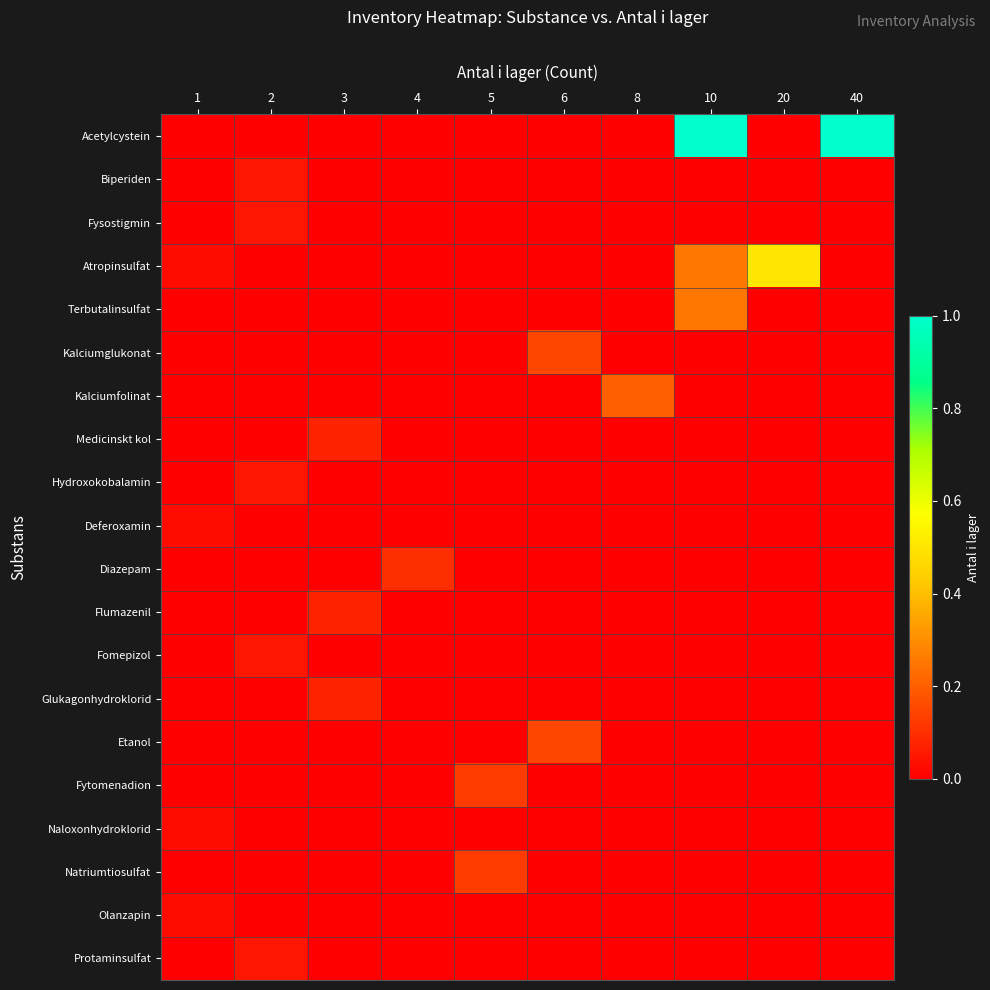

Which series has the widest spread of values?

Acetylcystein